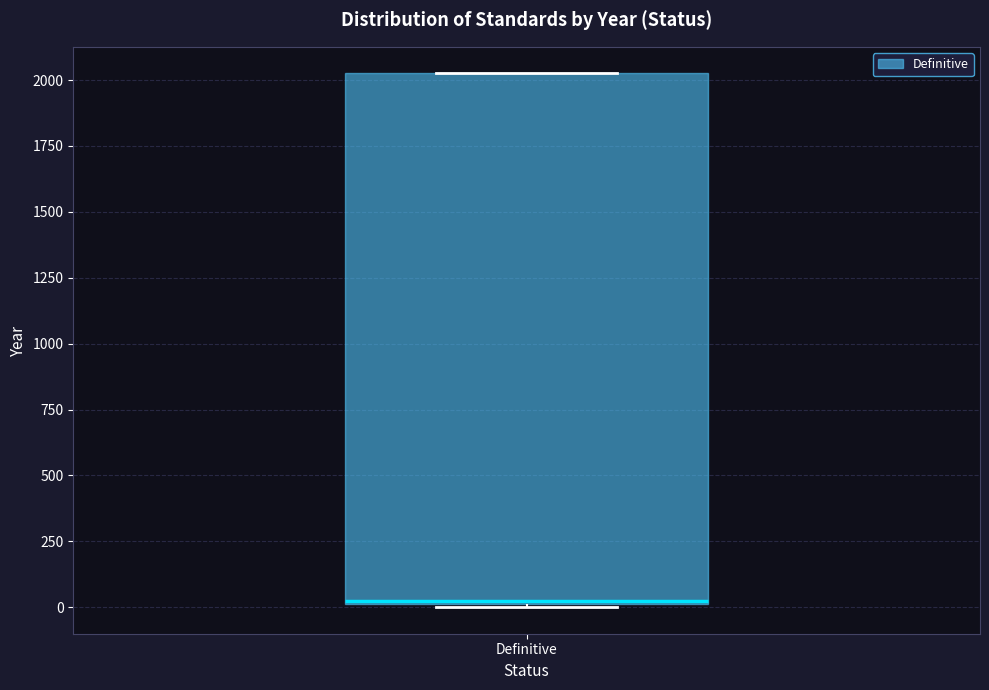

Where is the upper edge of the box for Definitive on the y-axis? The values are not printed on the chart, so give them approximately, as read against the axis.

2050